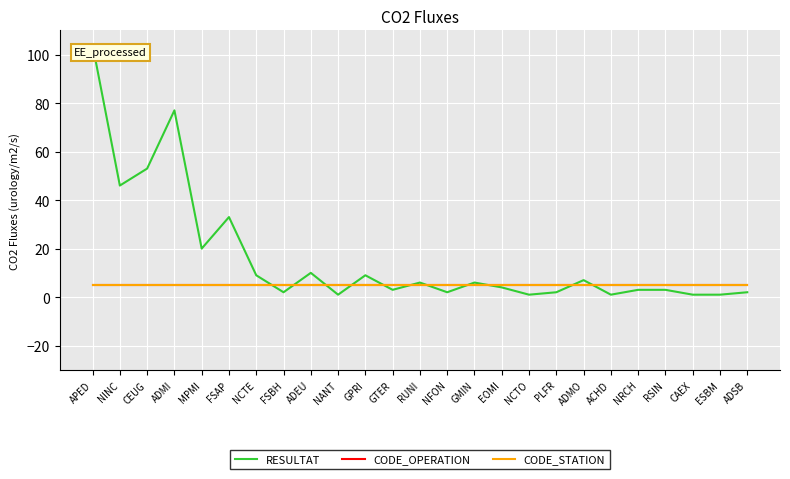

At how many categories does at least one series exceed 59?

2